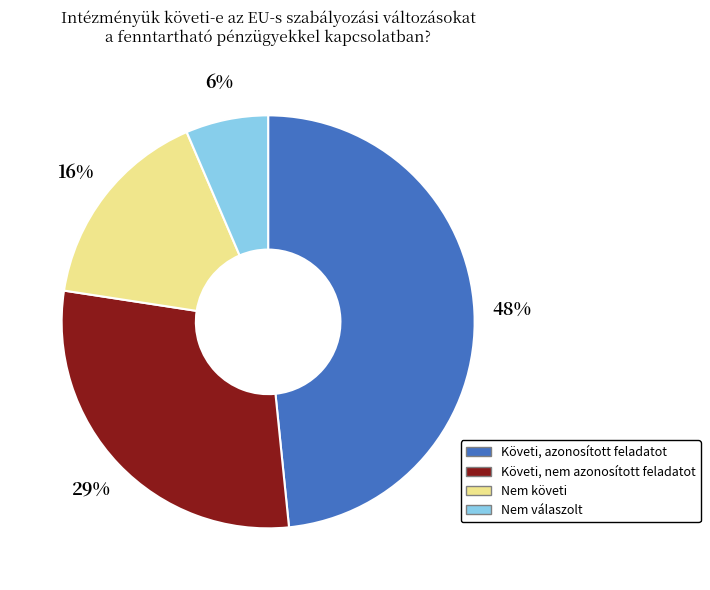

Which slice is the largest?

Követi, azonosított feladatot